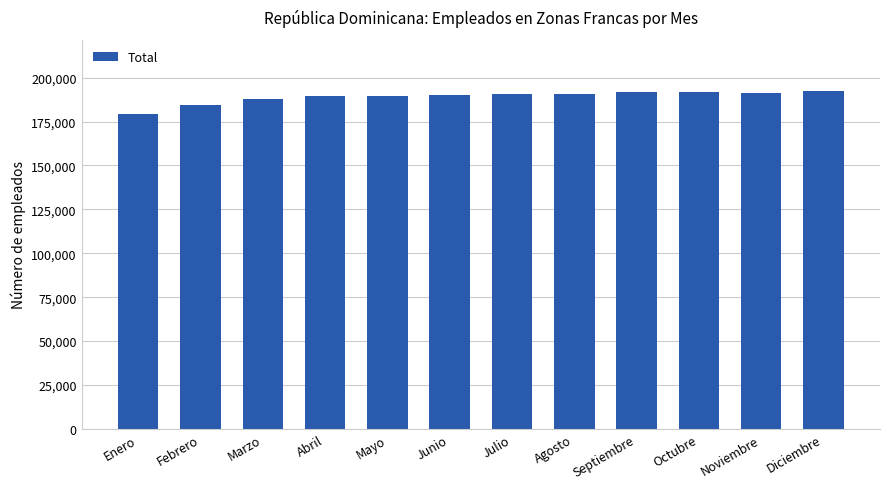

Count the number of categories in the chart.

12